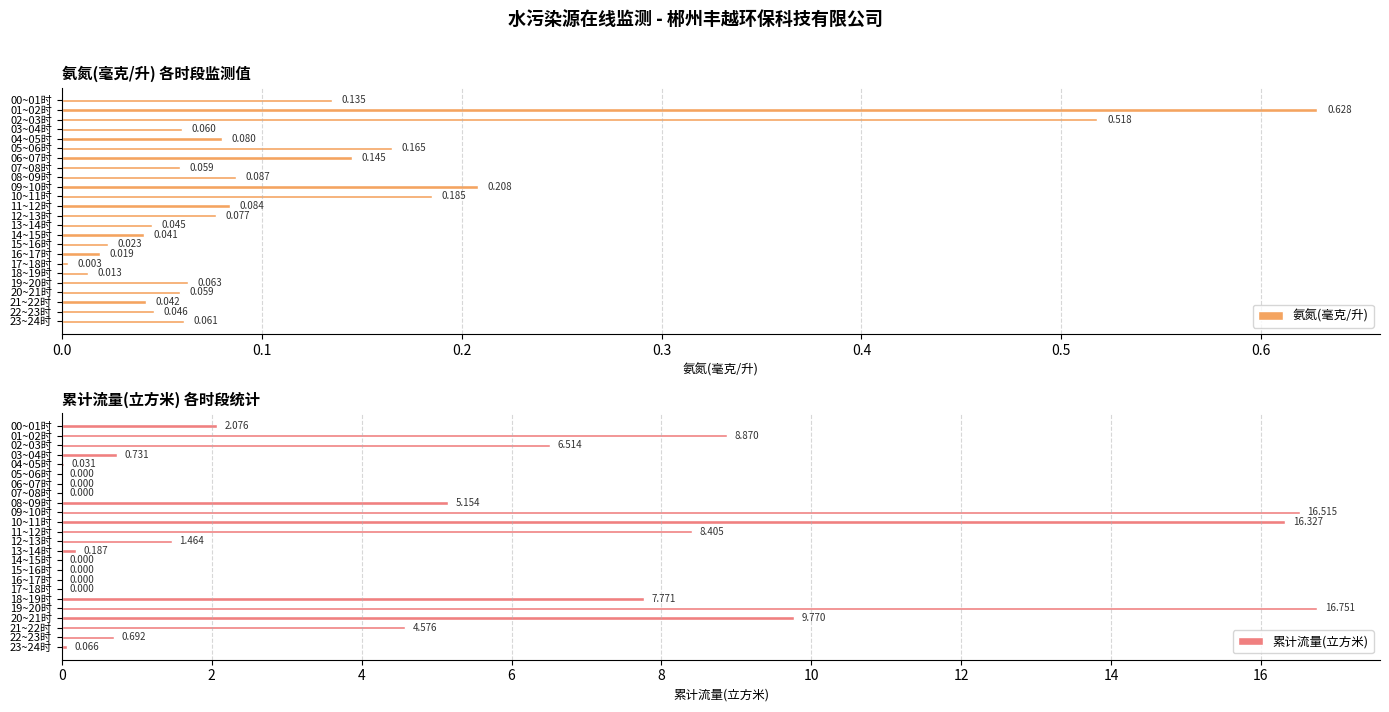

What is the difference between the second highest and second lowest values in the 累计流量(立方米) series?

16.5